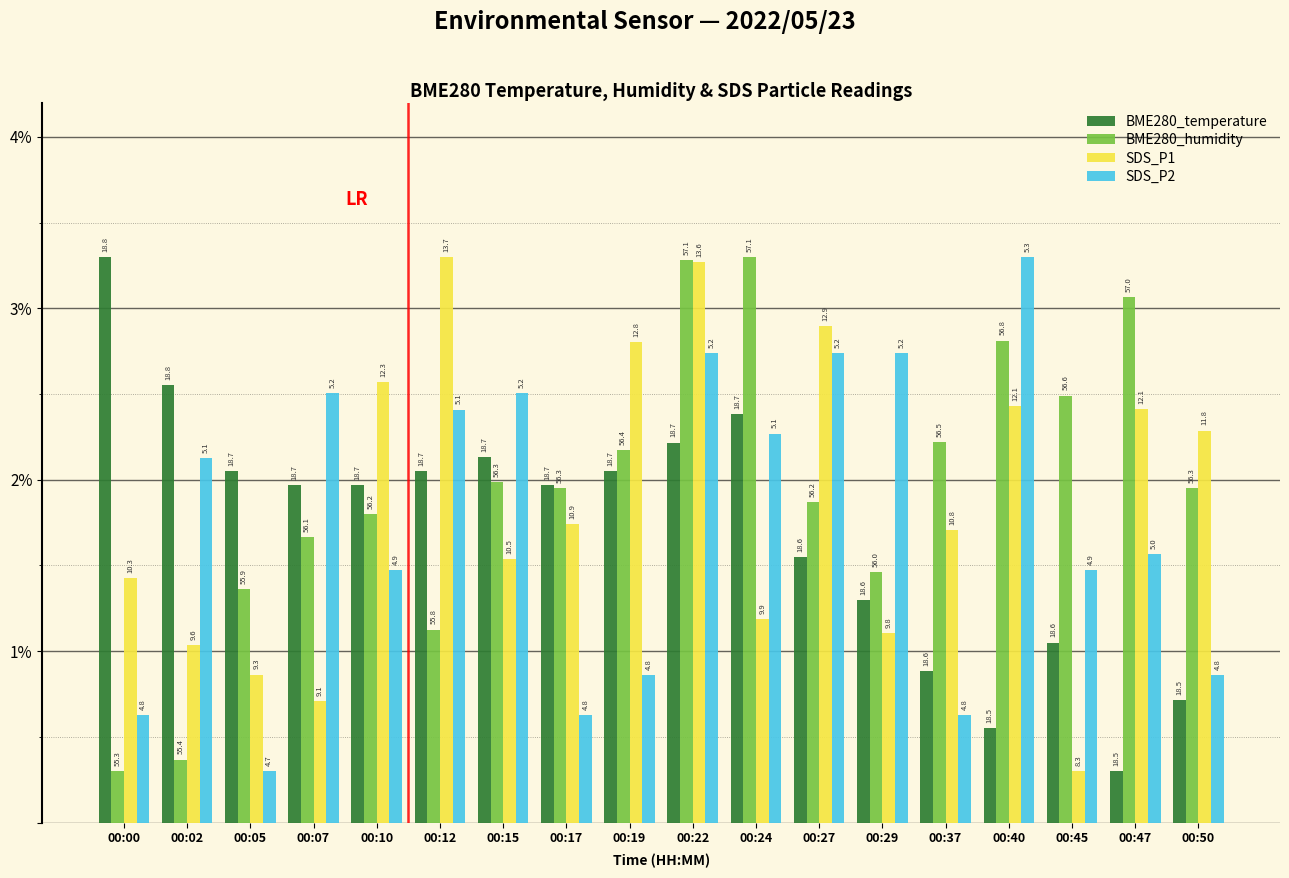

The SDS_P1 series shows 2.6 at 00:10. True or false?

True